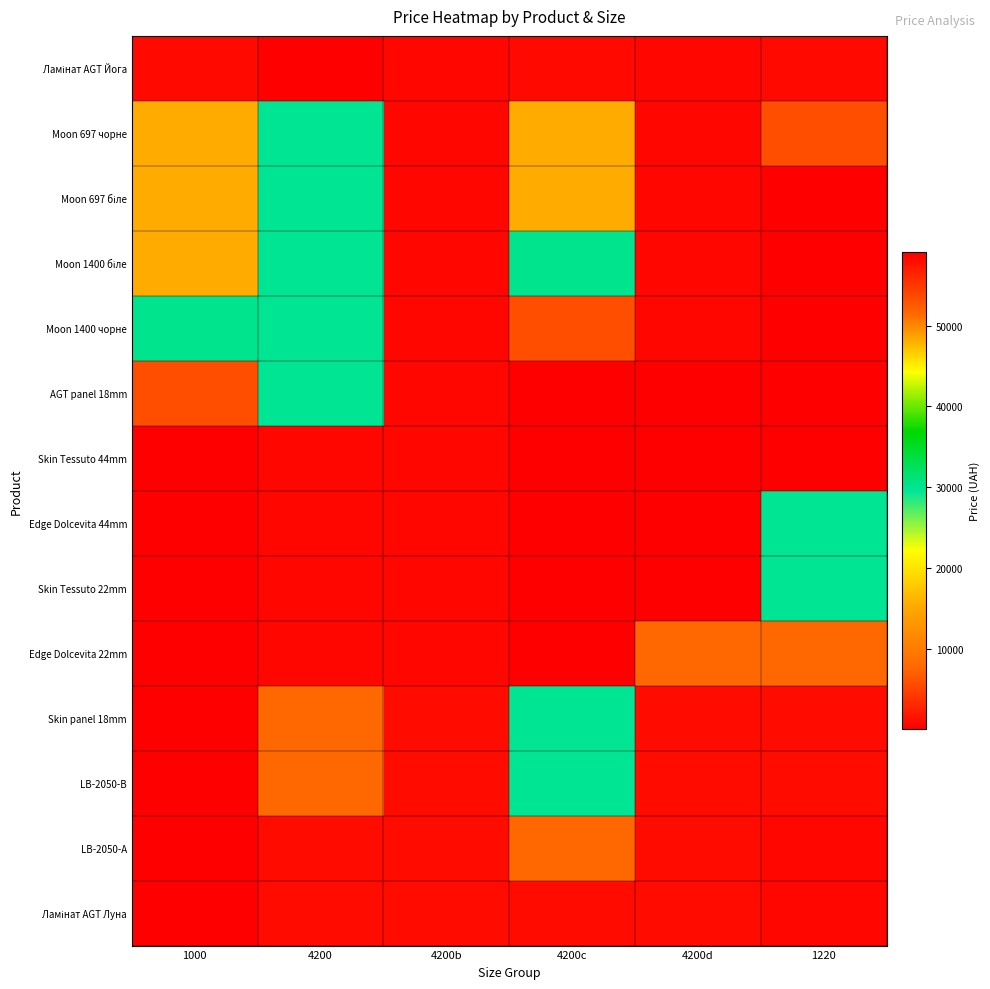

Between 4200d and 1000, which is larger?

1000